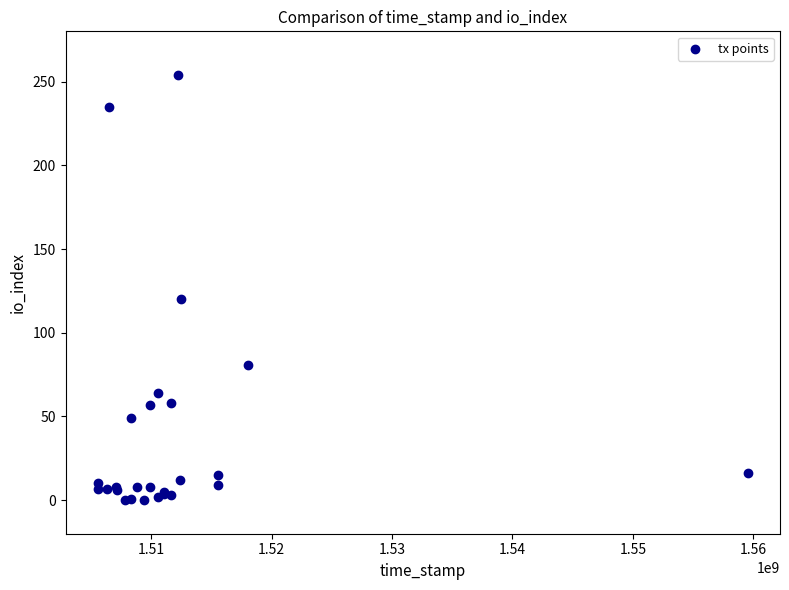

What Y value in the scatter plot is closest to 127?

120